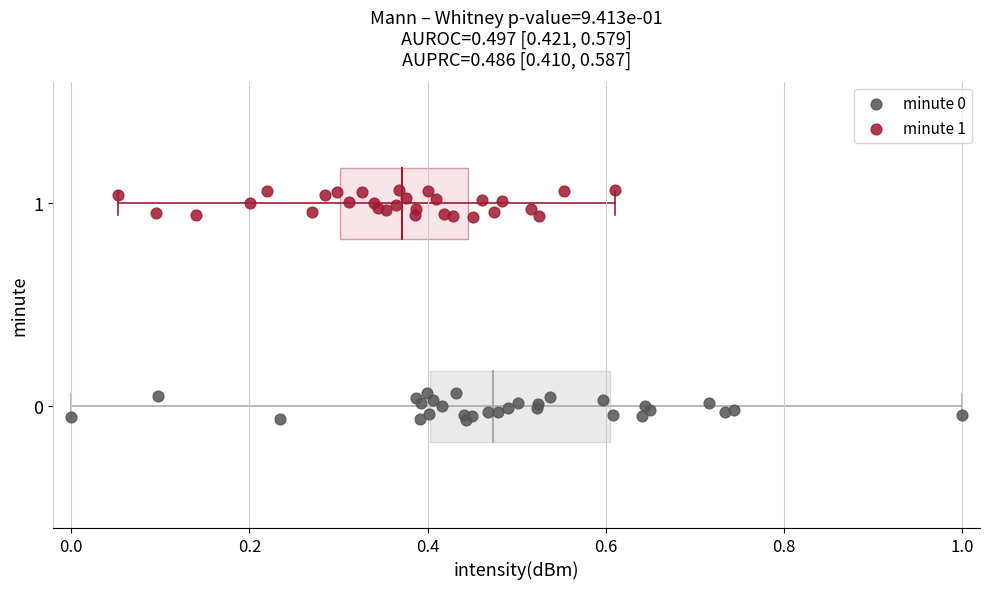

Which series reaches the maximum Y coordinate?

minute 1